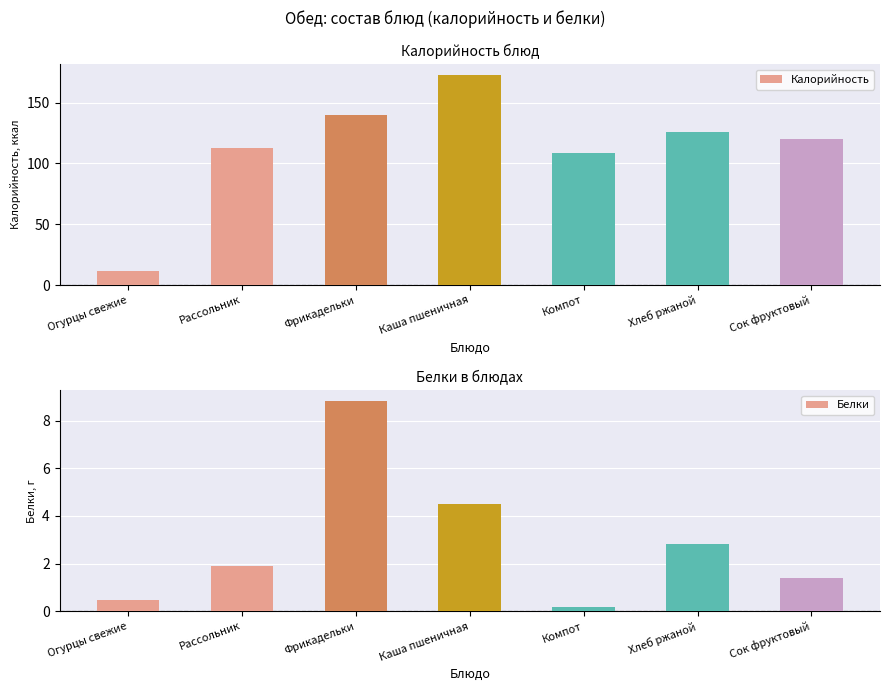

What is the maximum value for Белки?

8.8